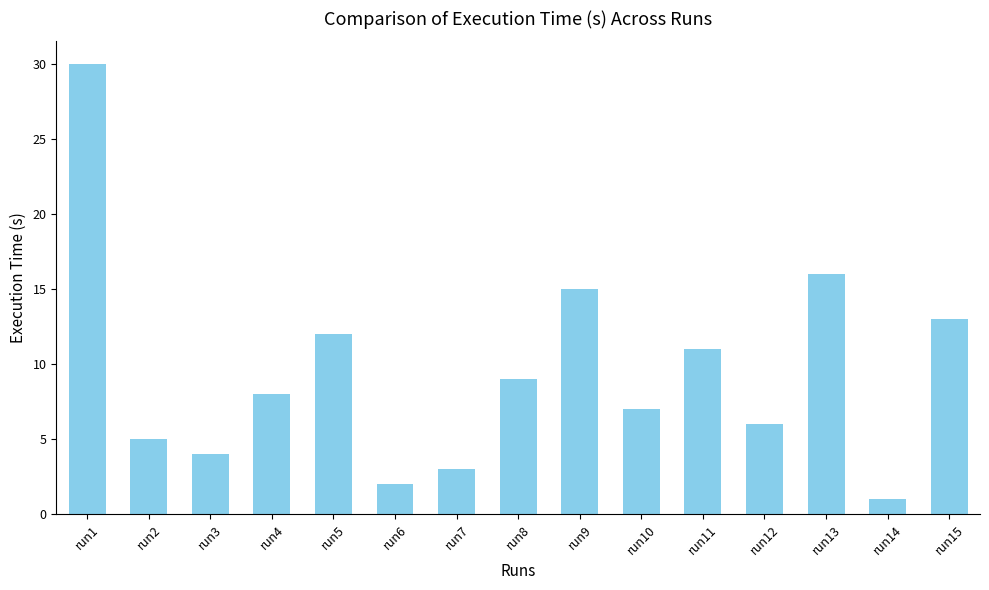

Rank the categories by value from highest to lowest.

run1, run13, run9, run15, run5, run11, run8, run4, run10, run12, run2, run3, run7, run6, run14